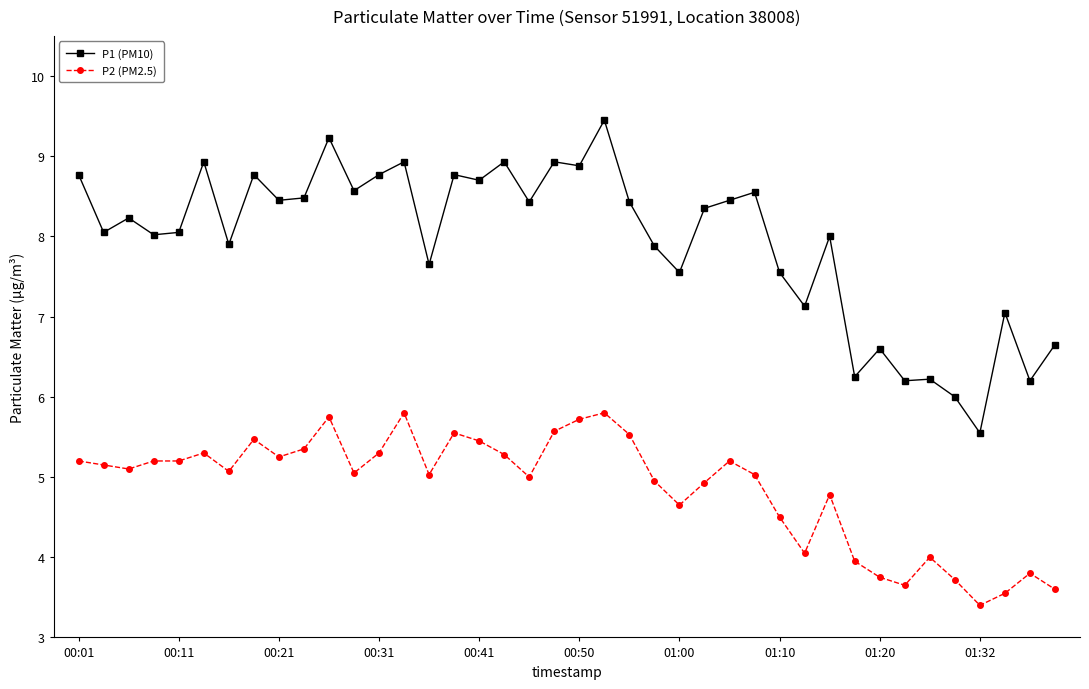

What is the value of the P2 (PM2.5) point at the 5th from the left?

5.2